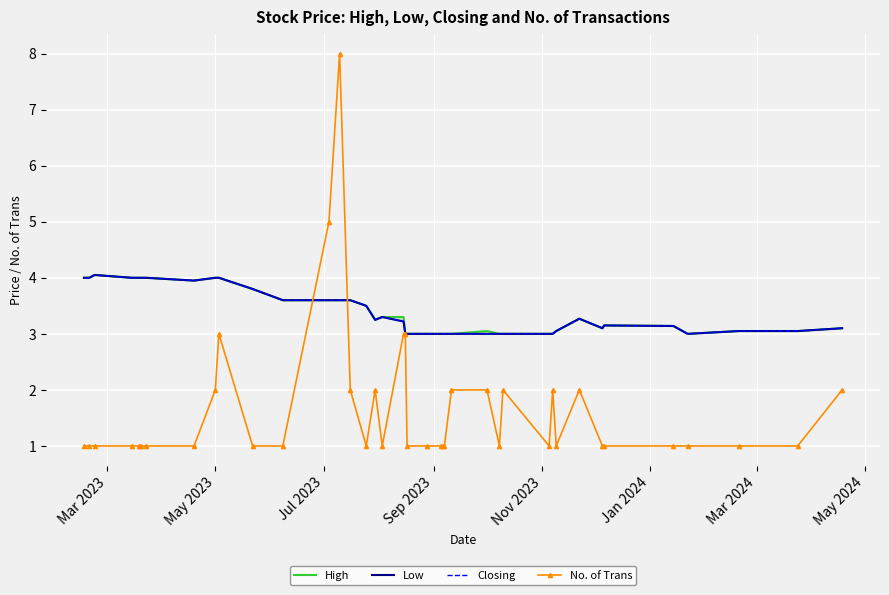

What is the maximum value for No. of Trans?

8